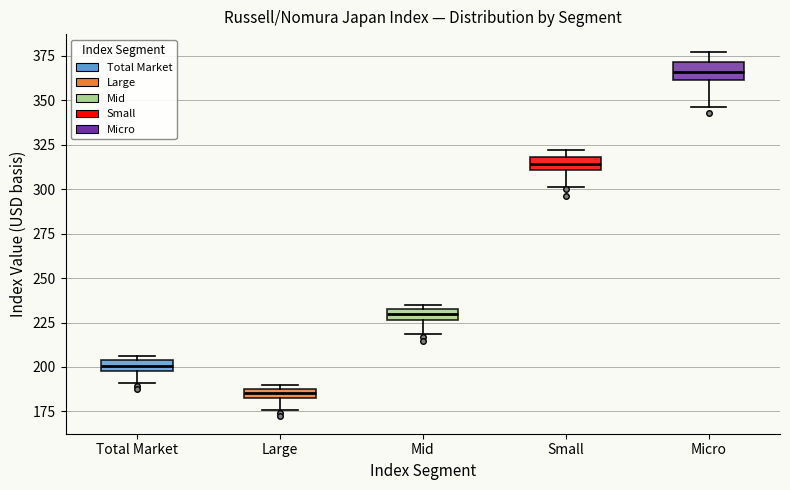

Which box's median line is the highest?

Micro